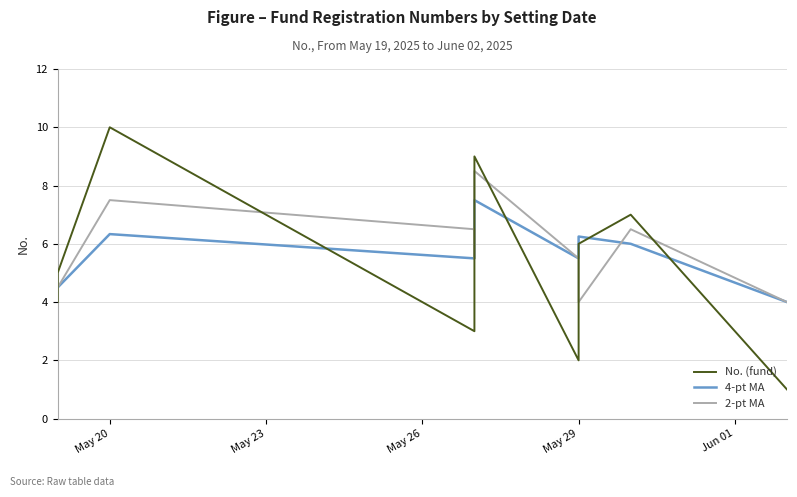

True or false: 4-pt MA and No. (fund) cross at least once.

True